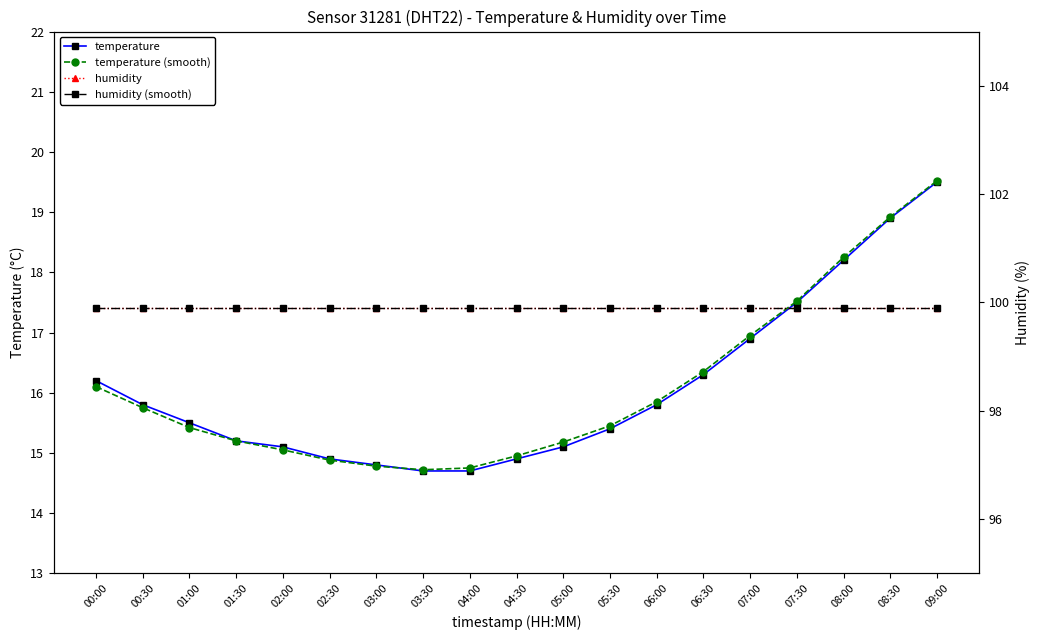

What is the sum of the humidity (smooth) values at 01:30 and 00:30?

199.8